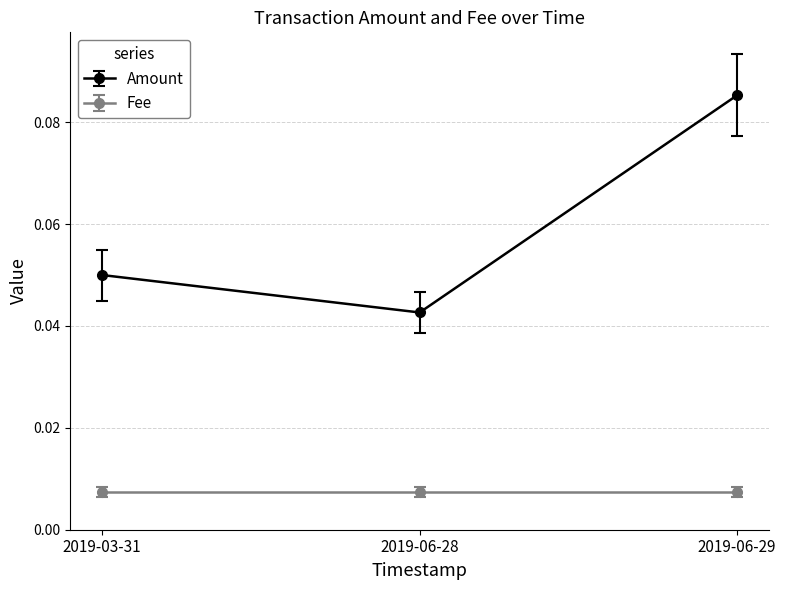

Is this an area chart (filled region under the line)?

No